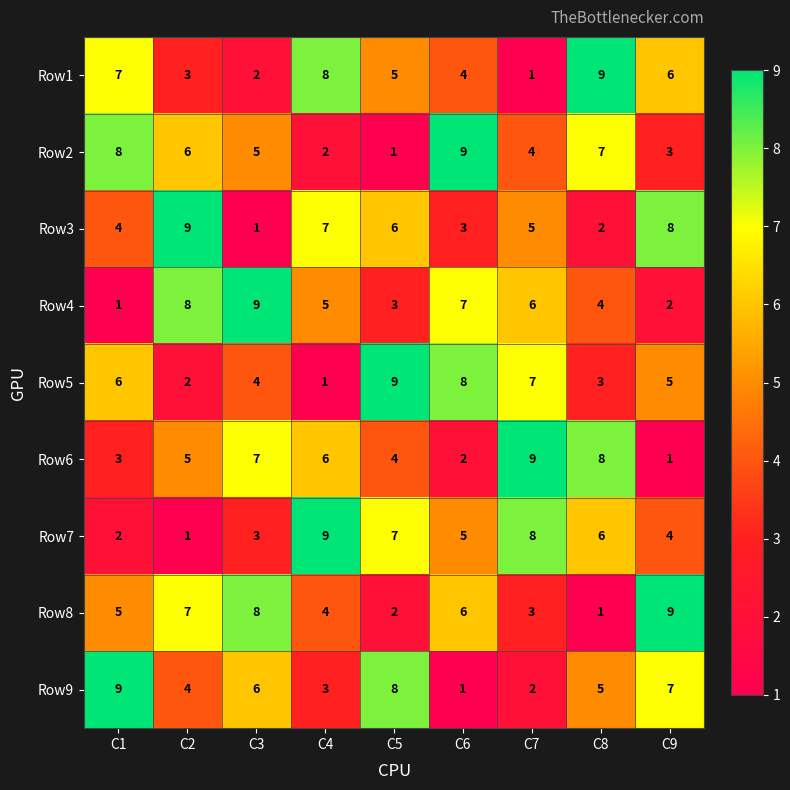

At which label is Row2 closest to 5?

C3